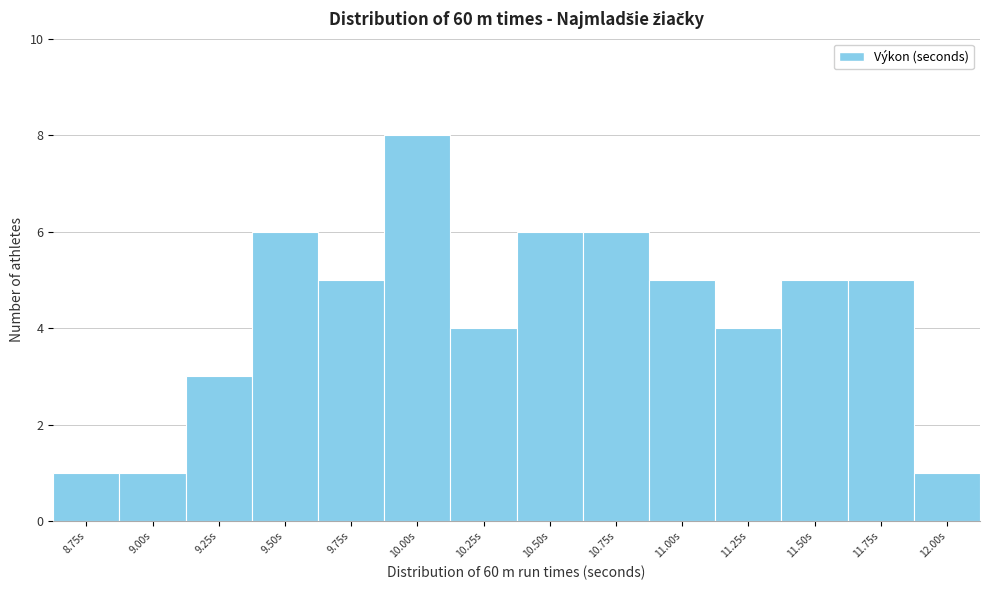

Reading right to left, list all the values displayed in this chart.

12.00s=1	11.75s=5	11.50s=5	11.25s=4	11.00s=5	10.75s=6	10.50s=6	10.25s=4	10.00s=8	9.75s=5	9.50s=6	9.25s=3	9.00s=1	8.75s=1